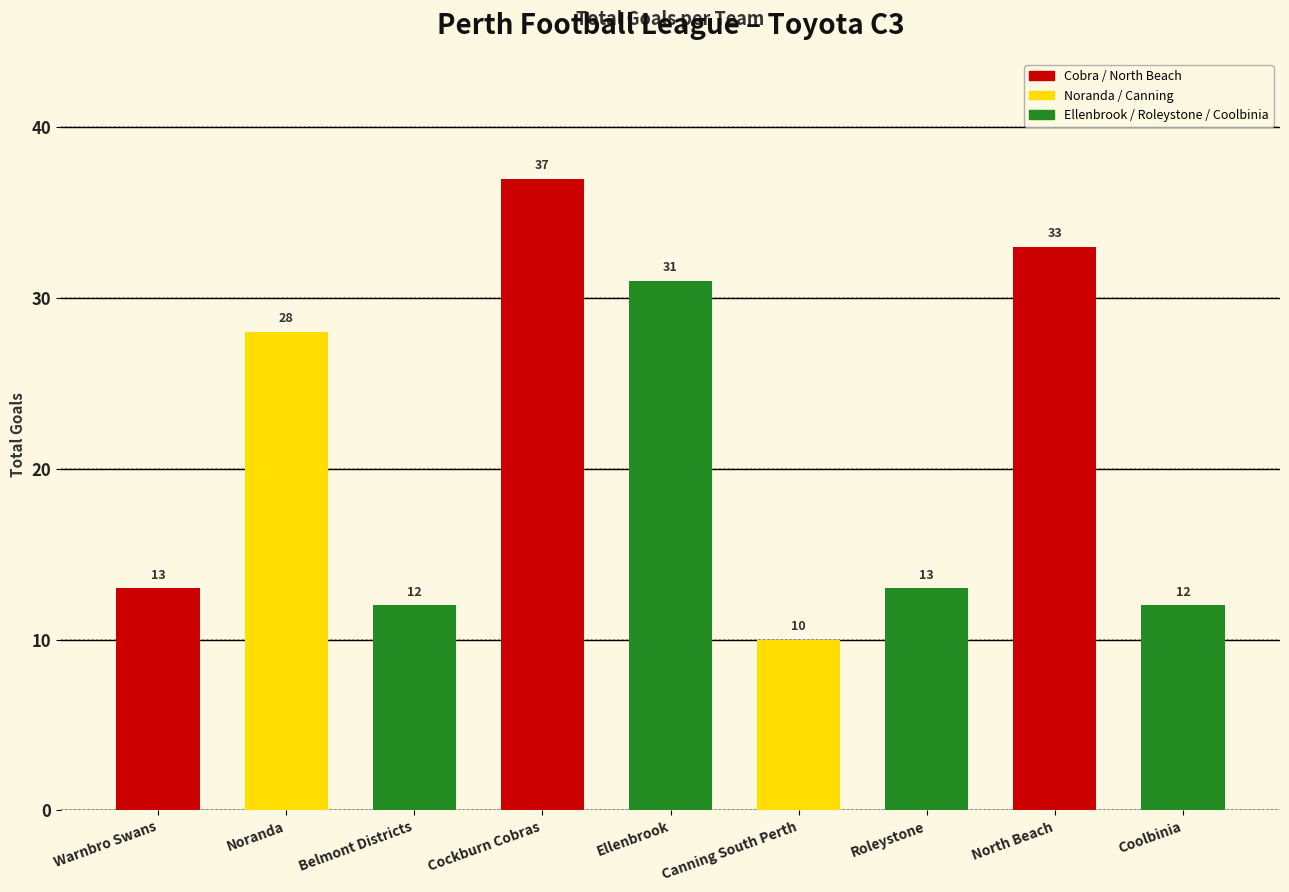

How many bars are there in total?

9